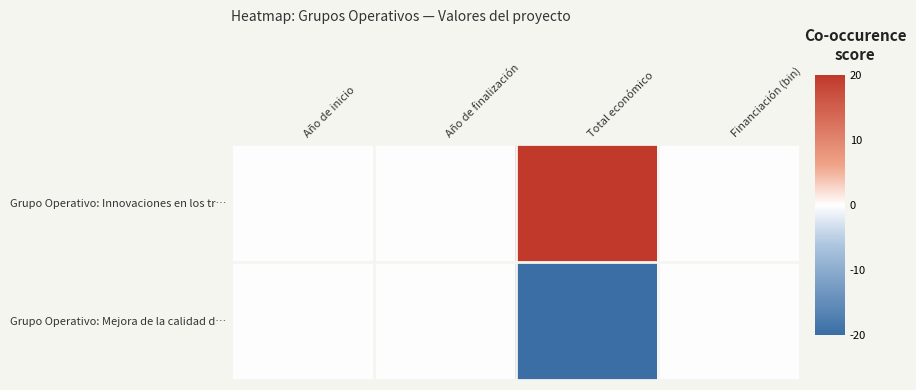

Rank the series by their maximum value, from highest to lowest.

Grupo Operativo: Innovaciones en los tr…, Grupo Operativo: Mejora de la calidad d…